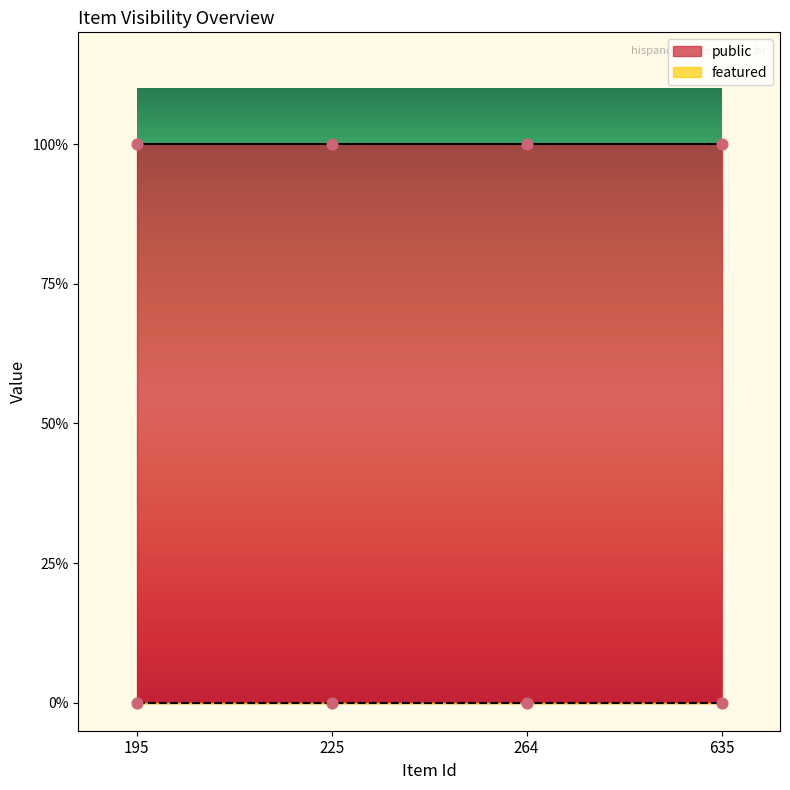

Which series has the widest spread of Y values?

public